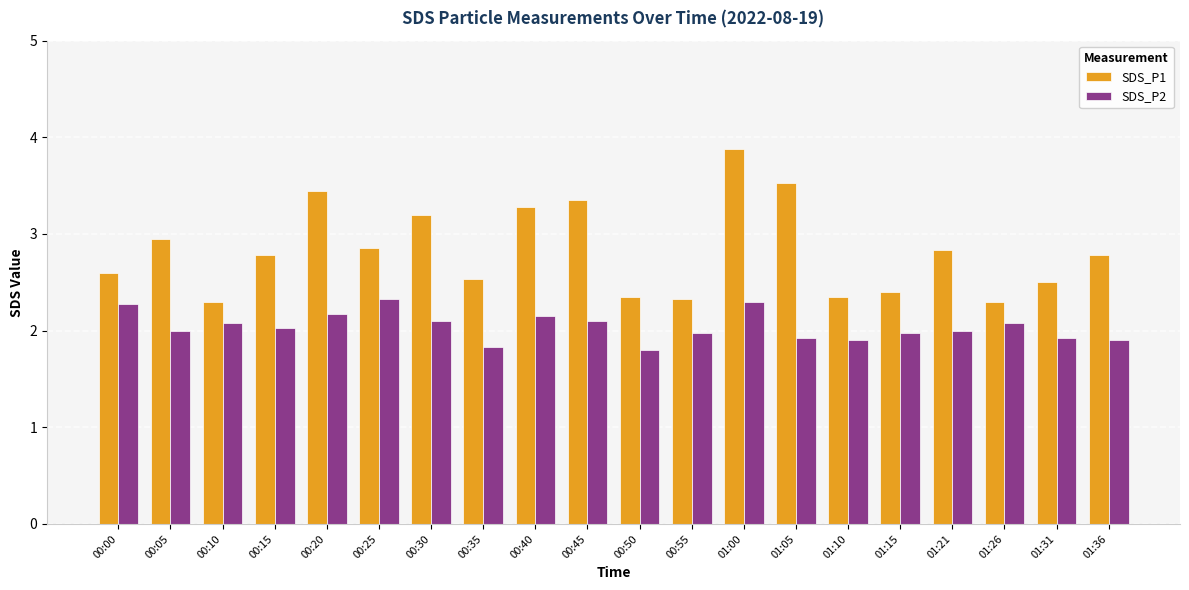

Which series has the largest range (max minus min)?

SDS_P1